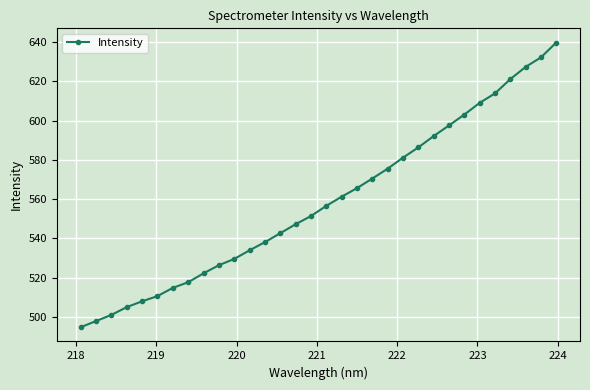

What is the minimum value shown in the chart?

494.9